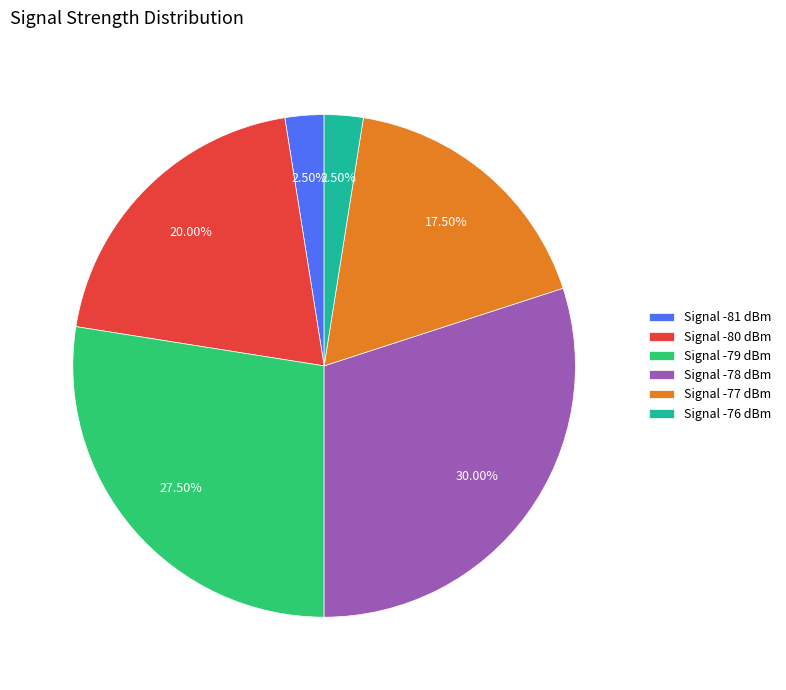

Is Signal -76 dBm the majority of the pie?

No